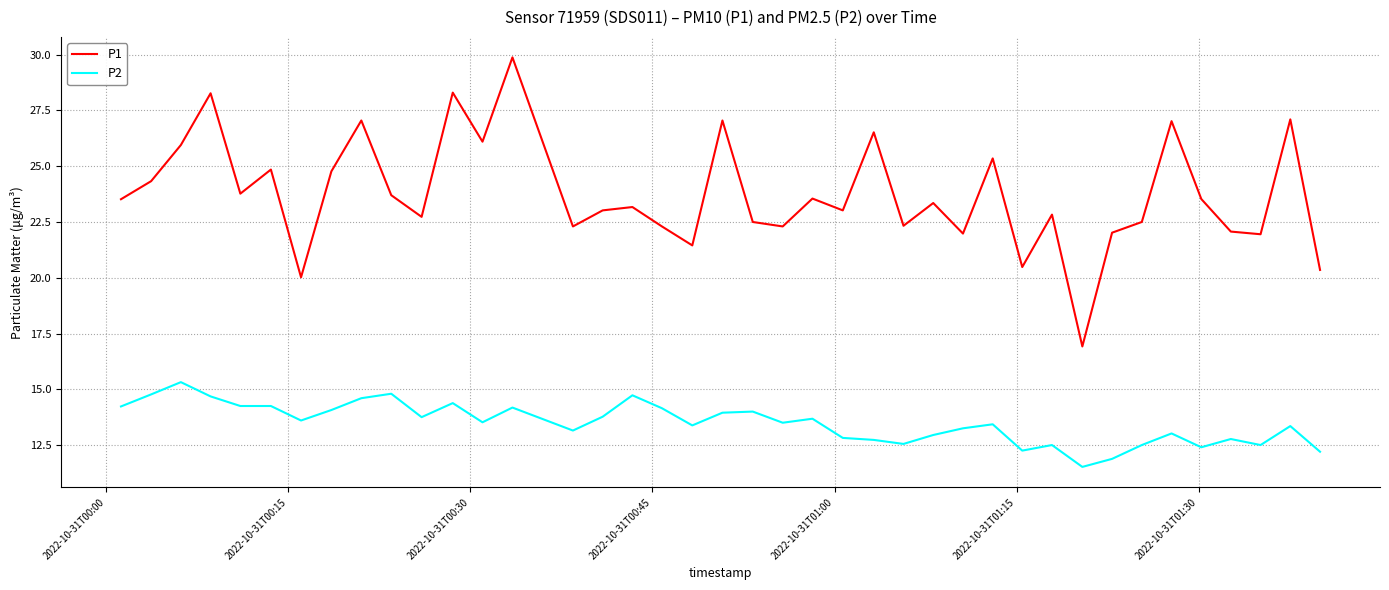

True or false: P1 and P2 intersect in this chart.

False